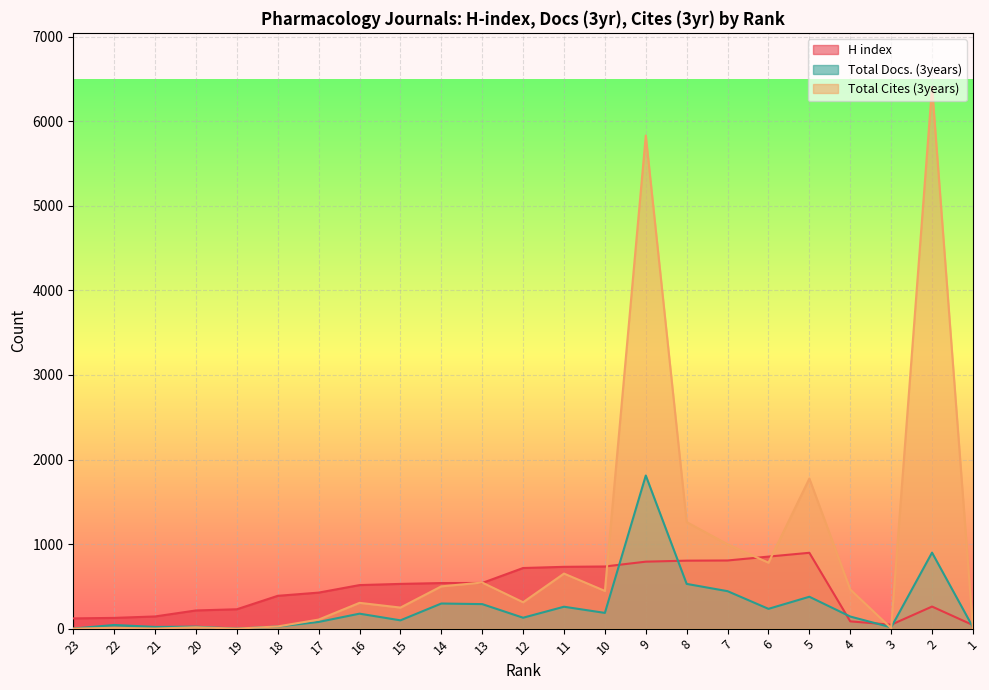

At which category does H index reach its first local valley?

3